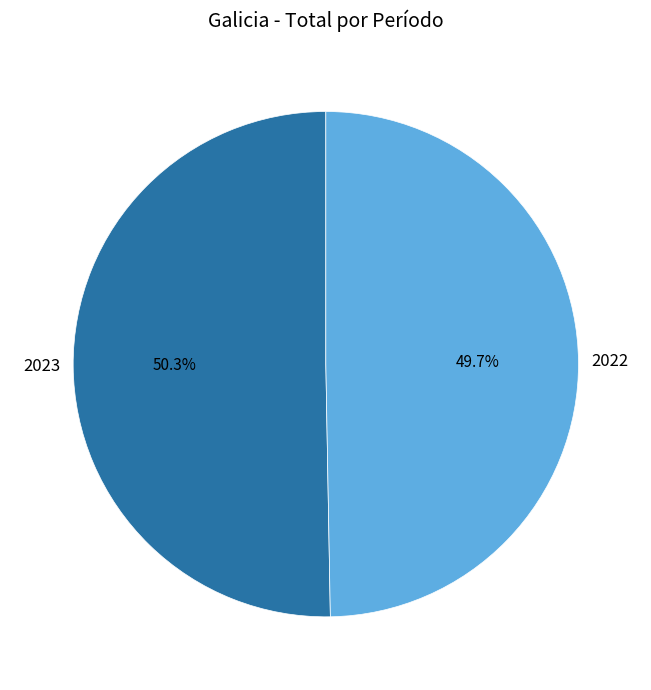

Which slice is the smallest?

2022